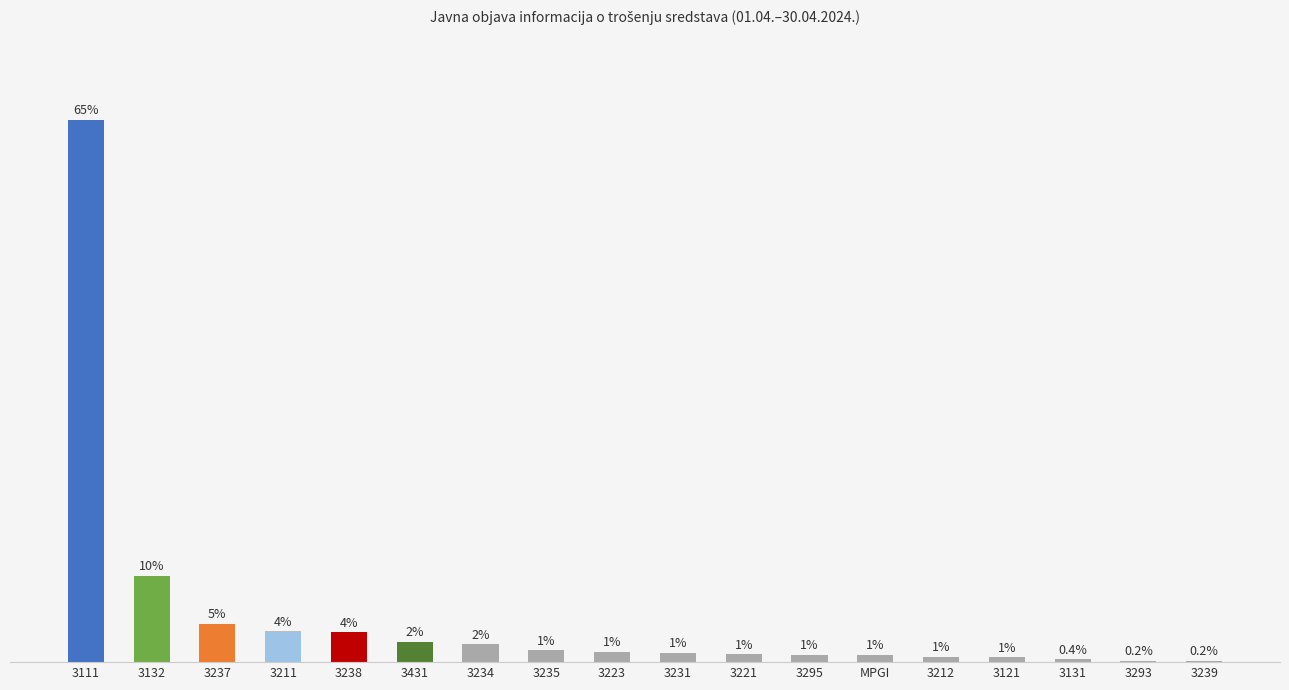

Are the bars grouped side by side (vs. stacked)?

No